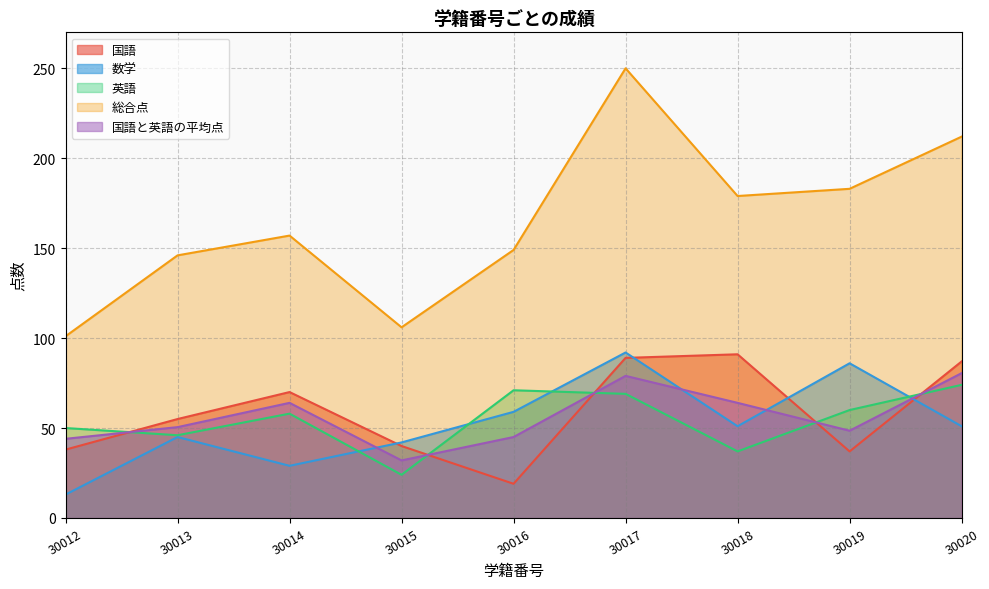

At which category does the chart reach its minimum across all series?

30012